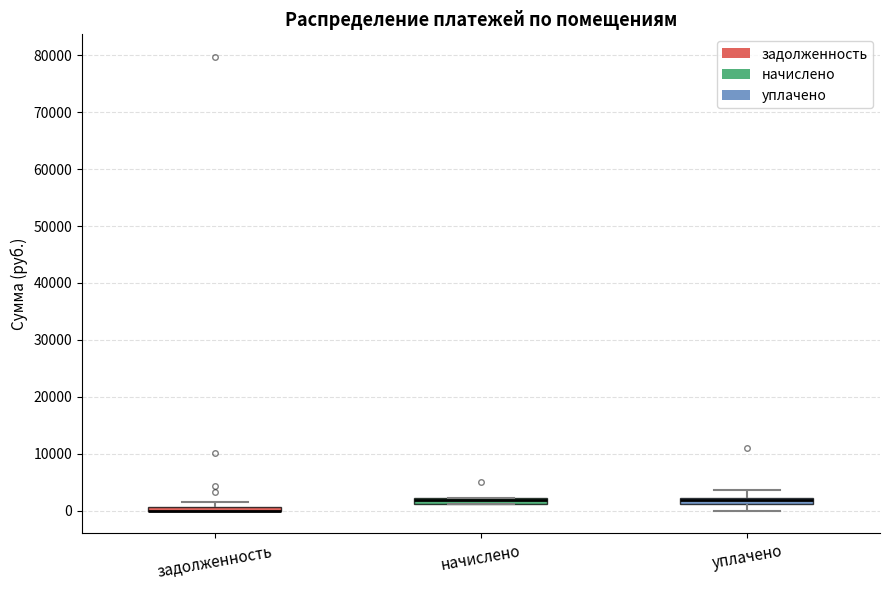

Where is the upper edge of the box for уплачено on the y-axis? The values are not printed on the chart, so give them approximately, as read against the axis.

2000